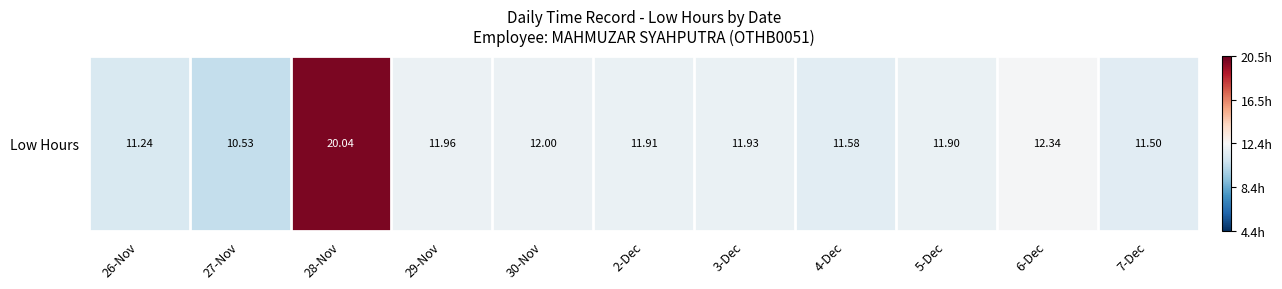

Where does the data first go above 0?

28-Nov